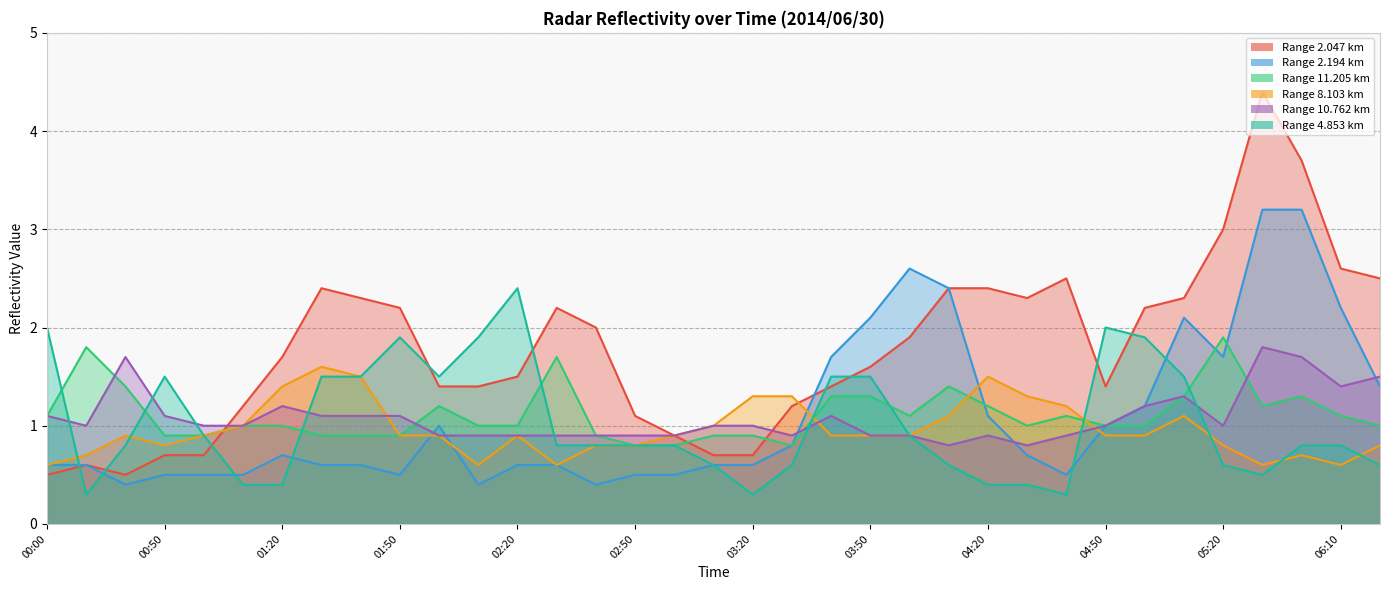

How many times do 11.205 and 4.853 cross each other?

8